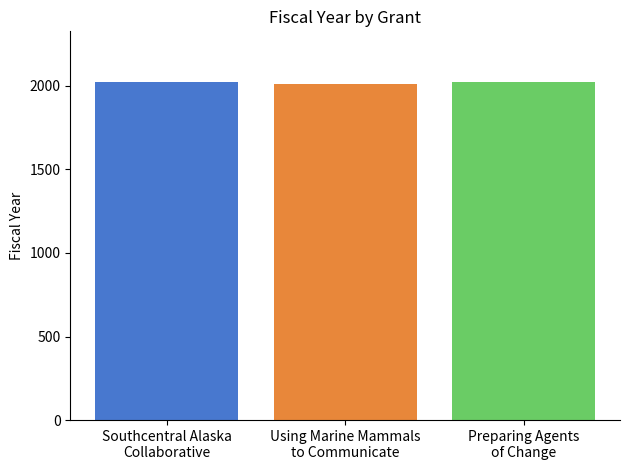

What is the maximum value shown in the chart?

2023